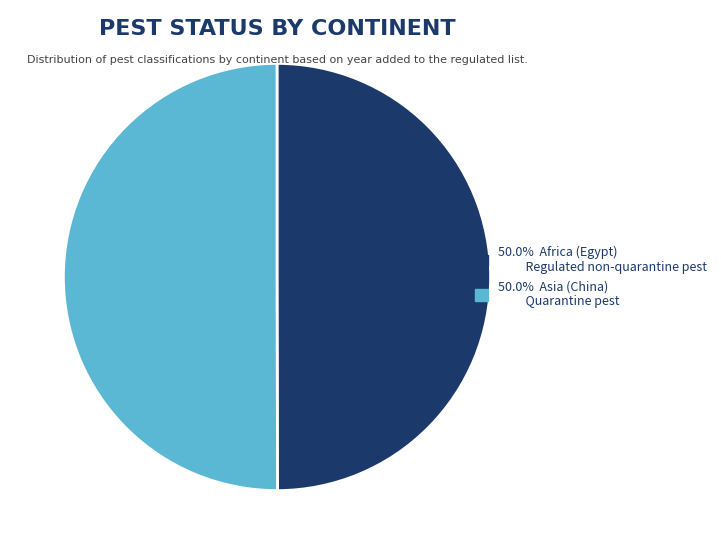

Count the number of slices in the pie.

2